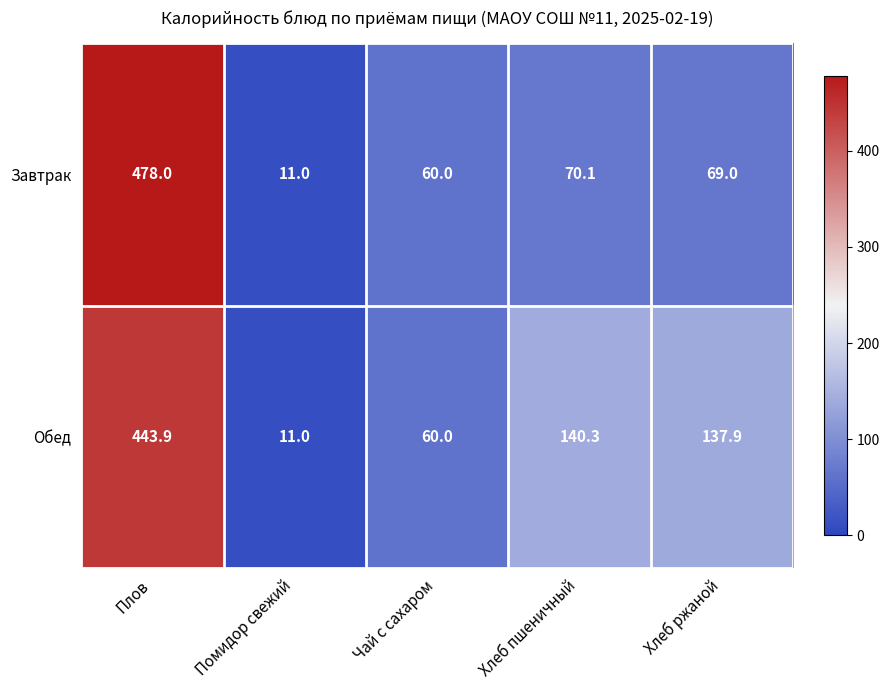

What is the total value across all series at Хлеб ржаной?

206.9